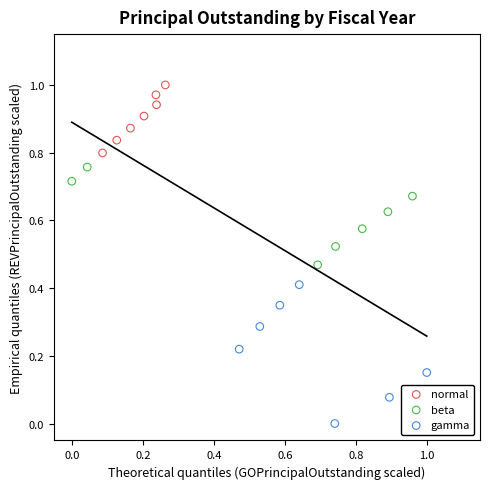

Which series reaches the maximum Y coordinate?

normal